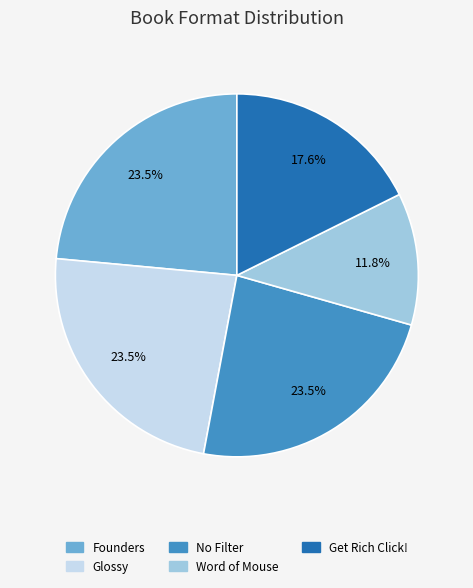

Count the number of slices in the pie.

5